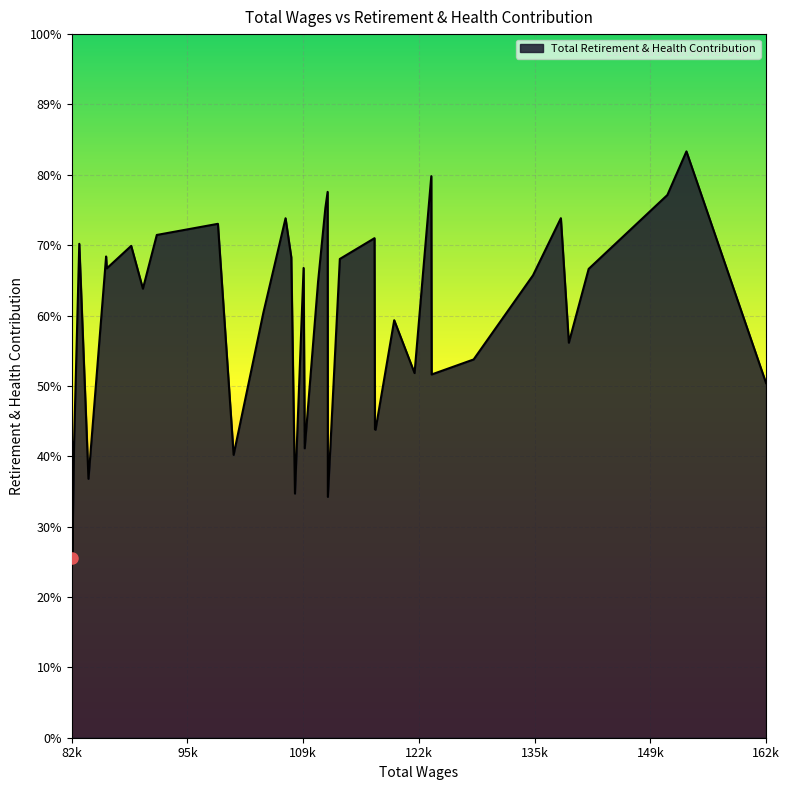

How many points are lower than both their immediate neighbors (excluding endpoints)?

12